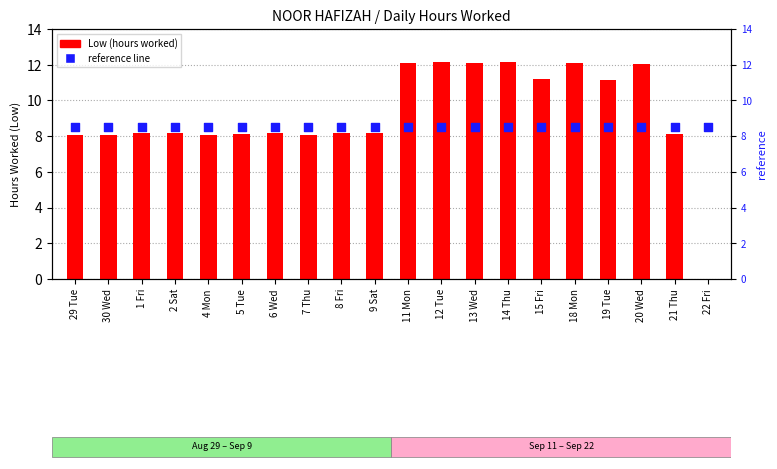

Which series has the largest Y range (max minus min)?

Low (hours worked)